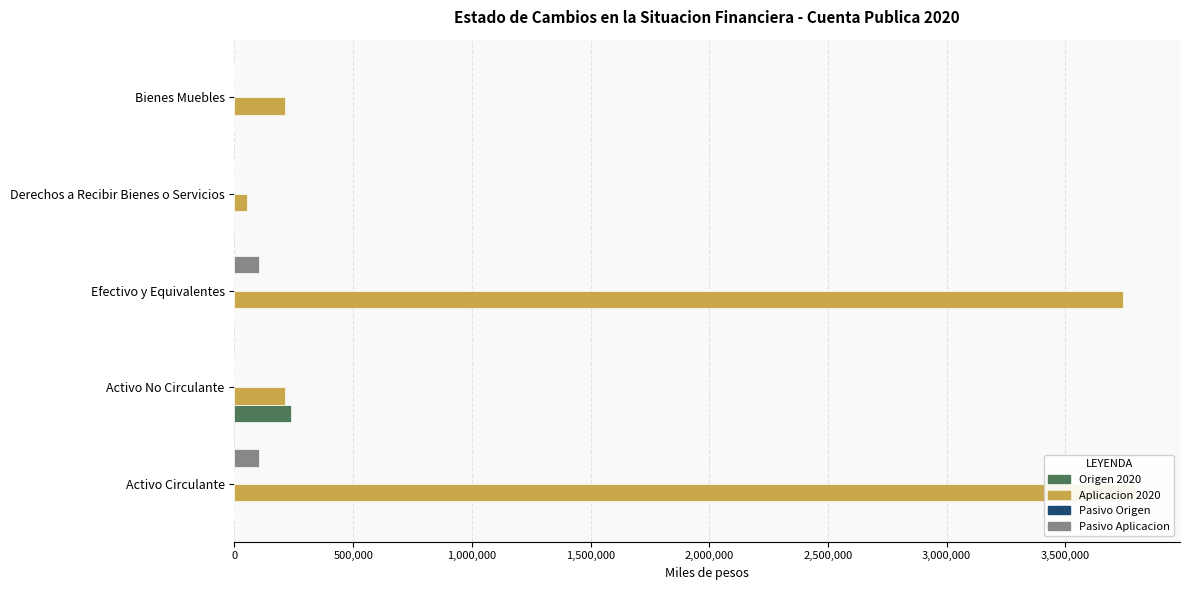

What are all the series names shown in the legend?

Origen 2020, Aplicacion 2020, Pasivo Origen, Pasivo Aplicacion